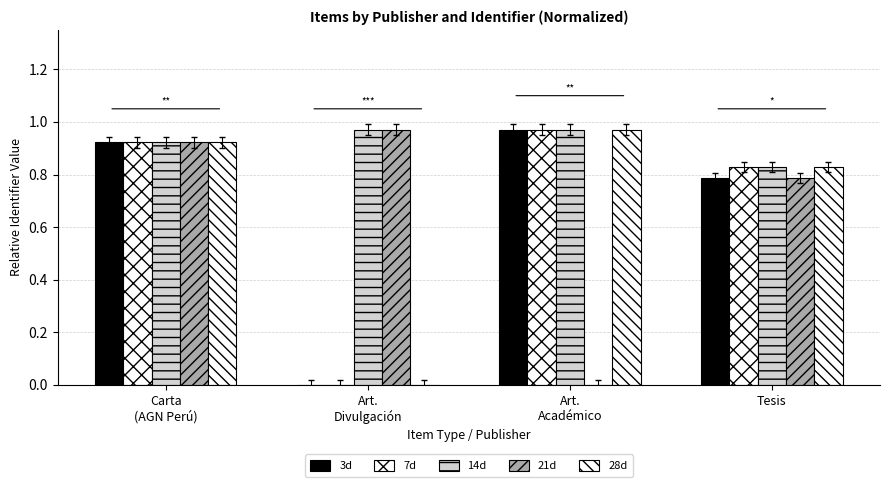

The value of 14d at Tesis is 0.8. True or false?

True